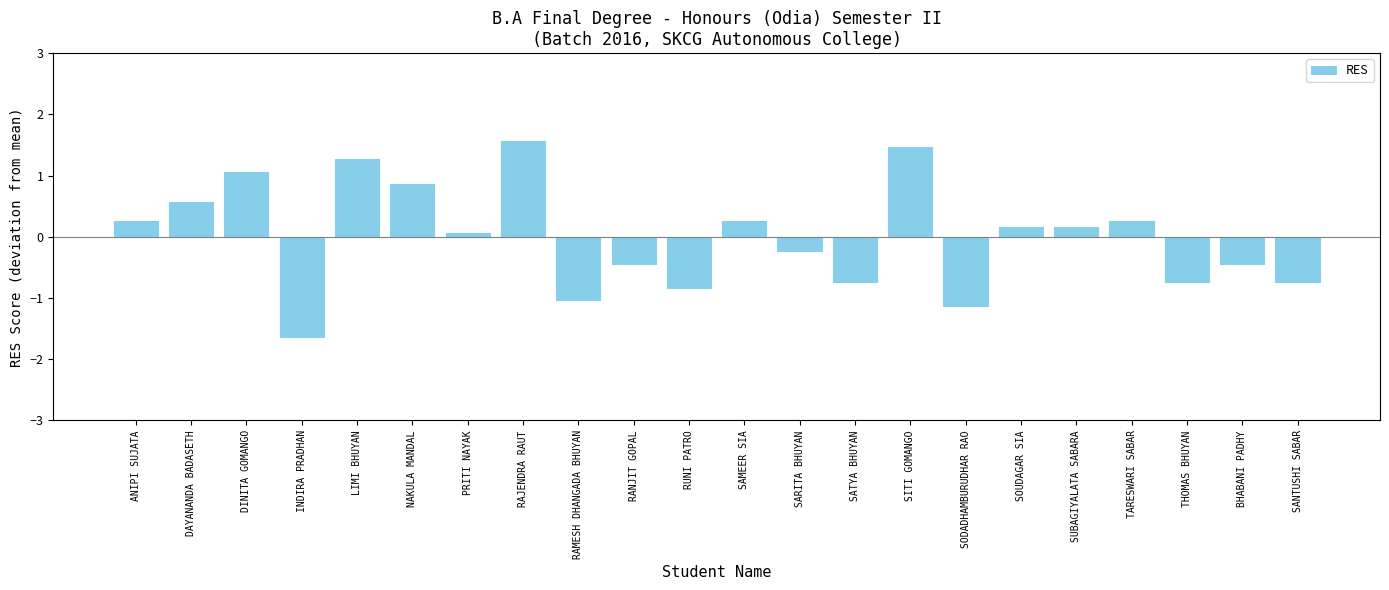

What position from the left is NAKULA MANDAL?

6